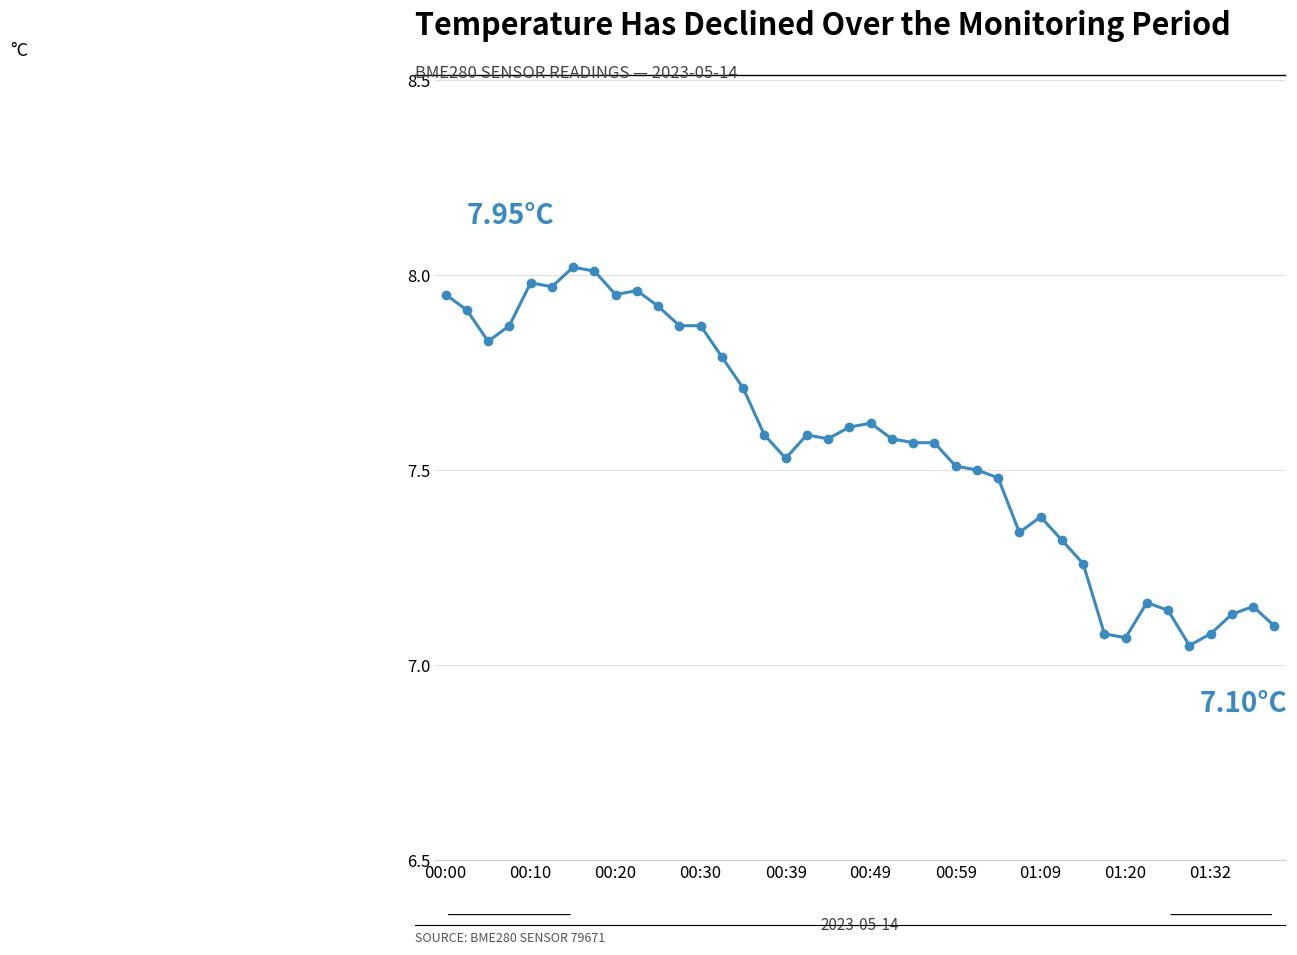

What is the sum of all values?

302.6